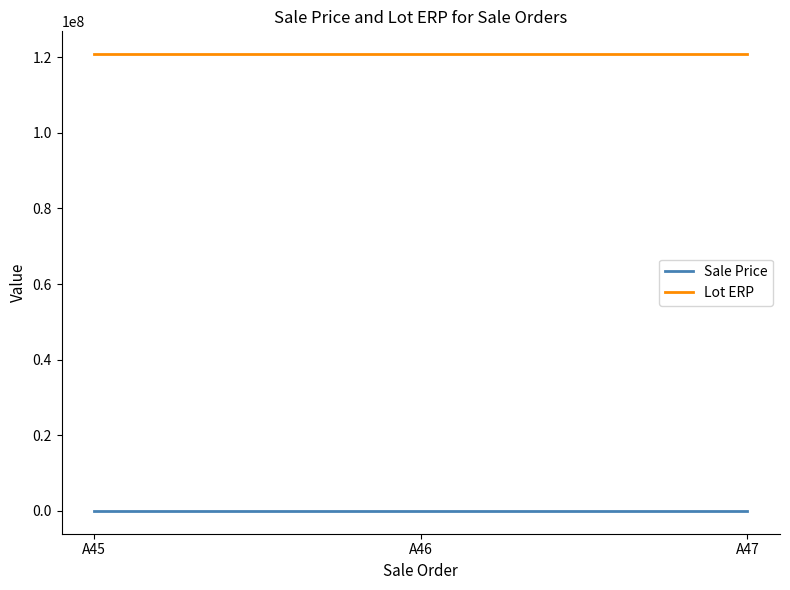

What are all the series names shown in the legend?

Sale Price, Lot ERP